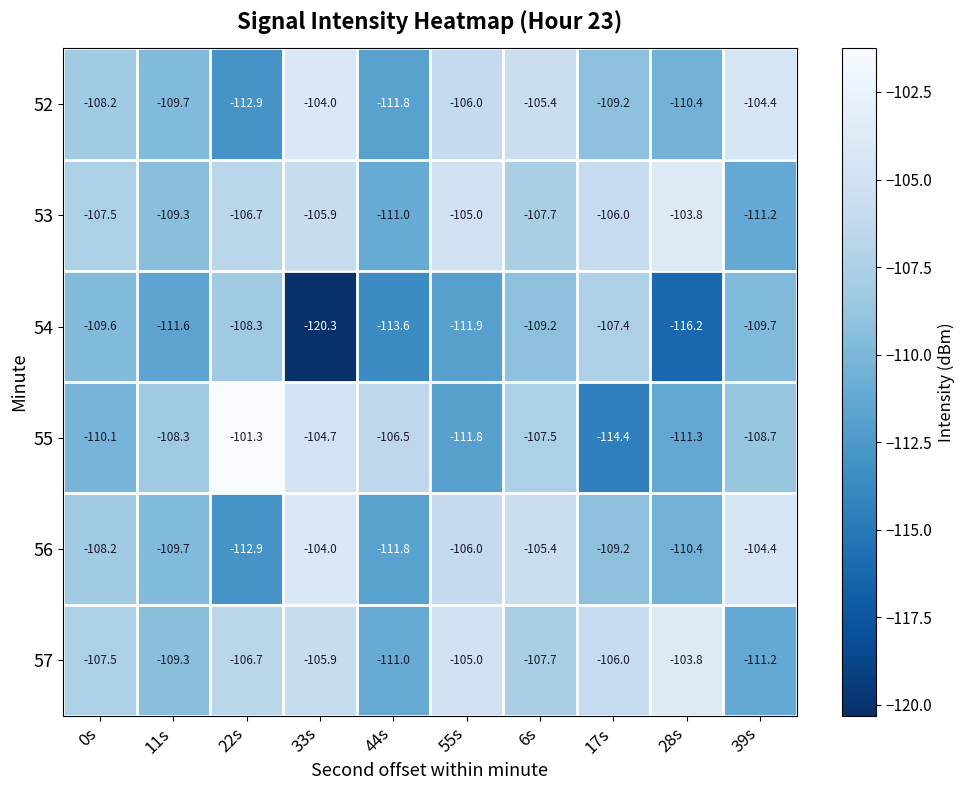

Is the value of 55 at 11s greater than the value of 52 at 22s?

Yes